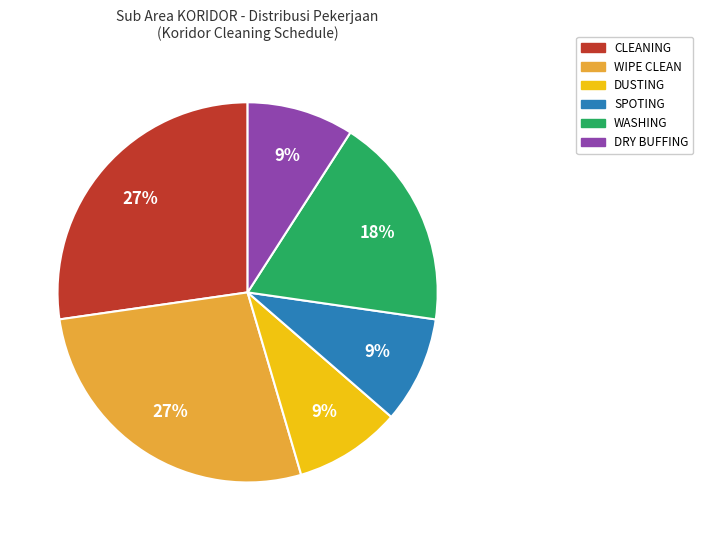

Does any single category account for the majority?

No